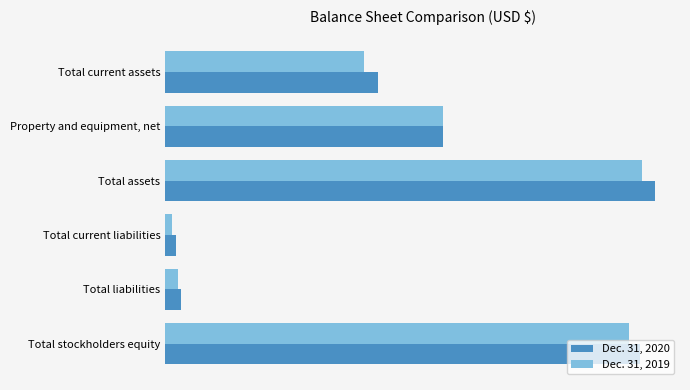

At how many categories does at least one series exceed 15846734?

1